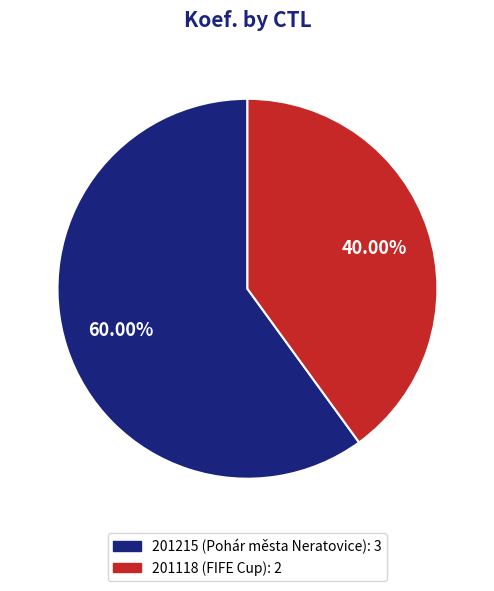

Which category has the biggest portion of the pie?

201215